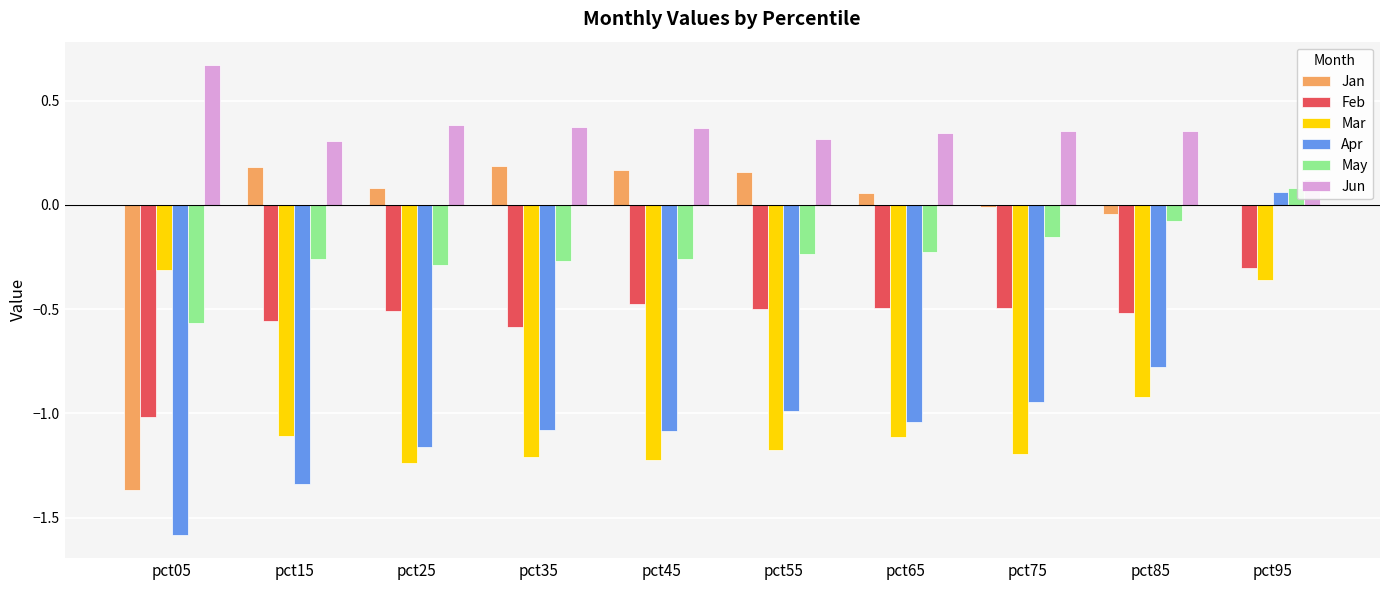

How many distinct data groups are displayed?

6